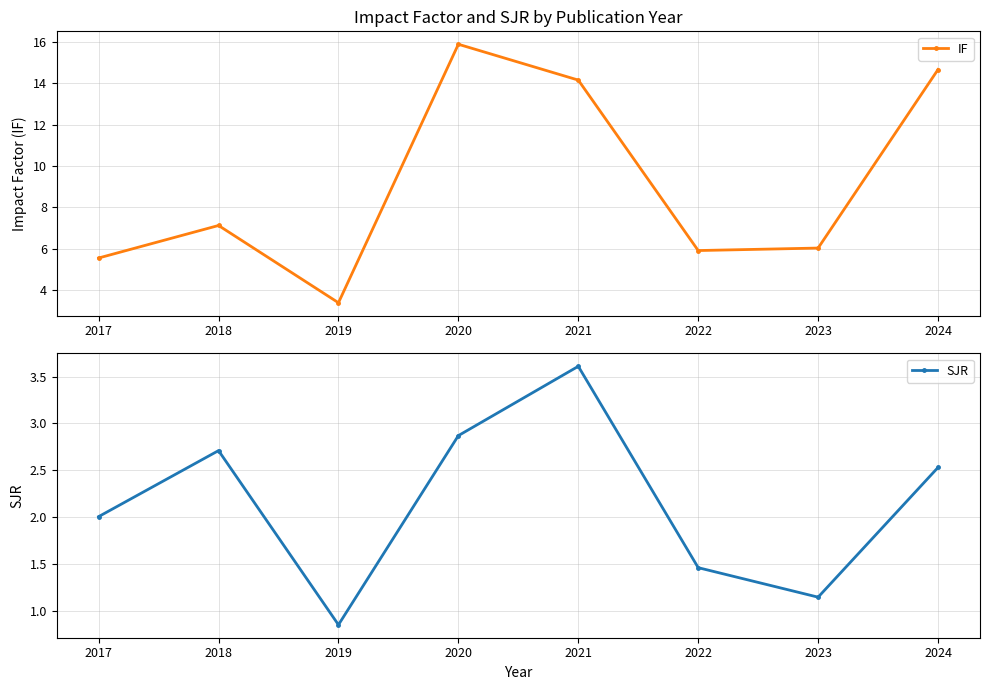

Reading right to left, transcribe all the data shown in this chart.

IF: 2024=14.7	2023=6.0	2022=5.9	2021=14.2	2020=15.9	2019=3.4	2018=7.1	2017=5.6
SJR: 2024=2.5	2023=1.1	2022=1.5	2021=3.6	2020=2.9	2019=0.8	2018=2.7	2017=2.0